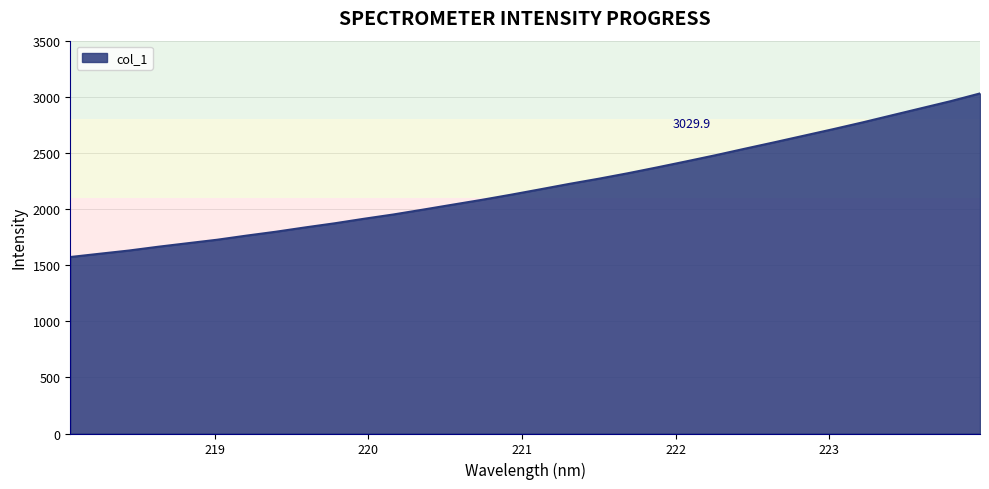

What is the smallest value displayed?

1572.4